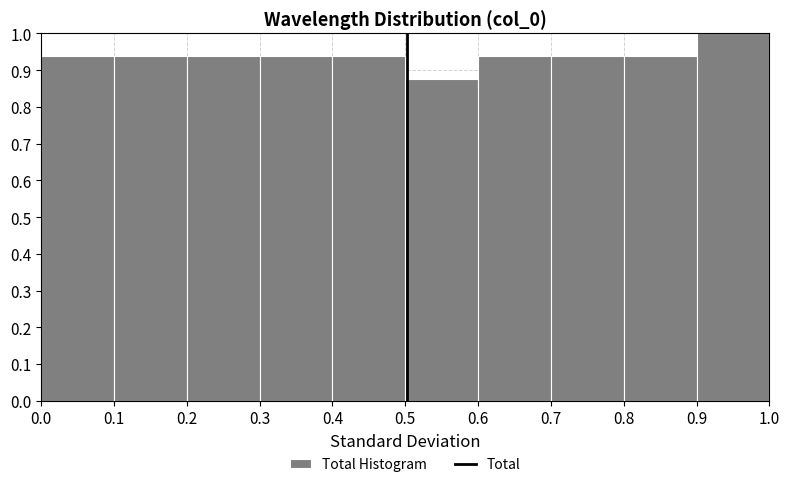

Reading left to right, list every bar in this chart as the range it spans on the x-axis followed by its height. The values are not printed on the chart, so give them approximately, as read against the axis.

0.0 to 0.1: 0.94
0.1 to 0.2: 0.94
0.2 to 0.3: 0.94
0.3 to 0.4: 0.94
0.4 to 0.5: 0.94
0.5 to 0.6: 0.88
0.6 to 0.7: 0.94
0.7 to 0.8: 0.94
0.8 to 0.9: 0.94
0.9 to 1.0: 1.00